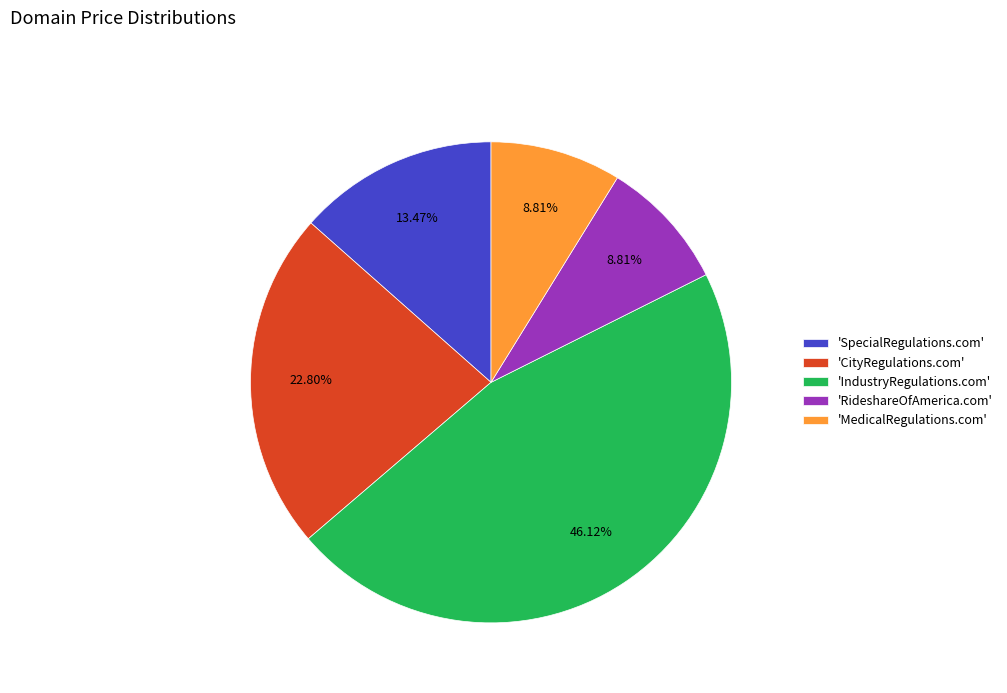

Which category has the biggest portion of the pie?

'IndustryRegulations.com'